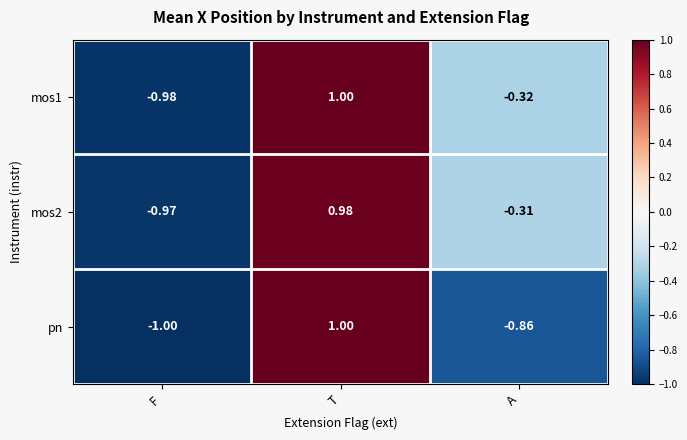

At which label is pn closest to 0?

A